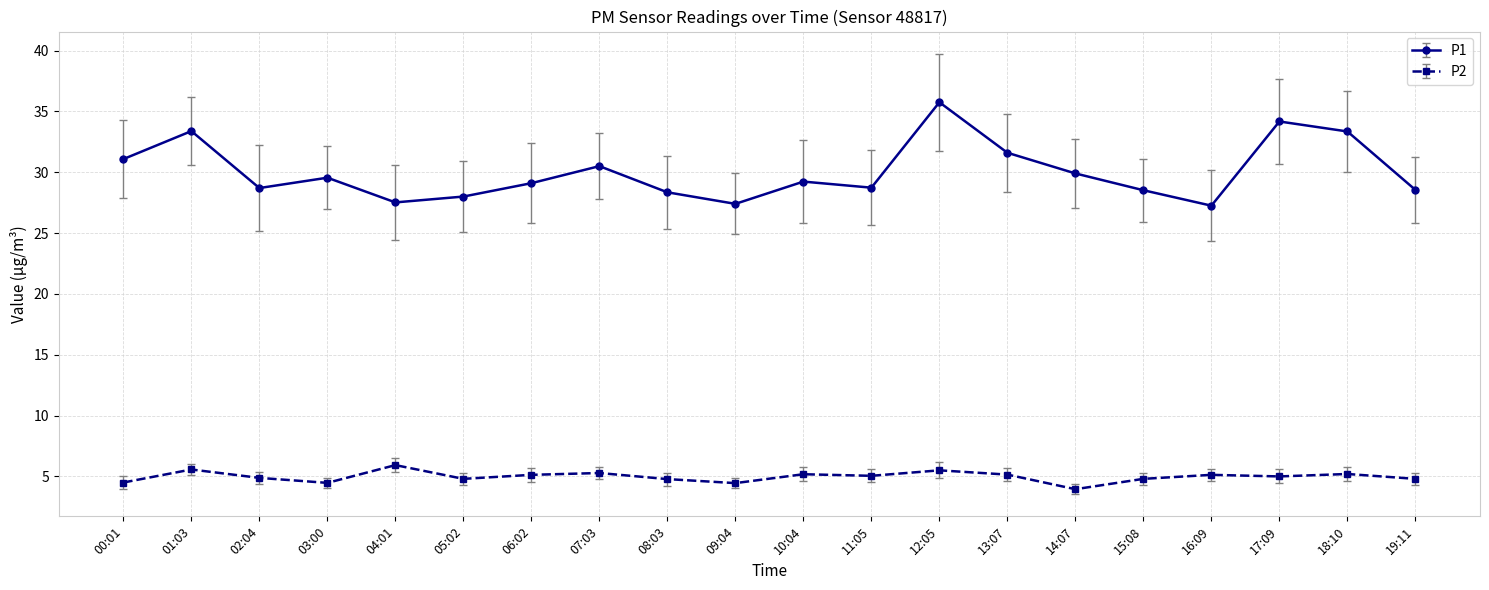

What is the difference between the highest and lowest values at 15:08?

23.7